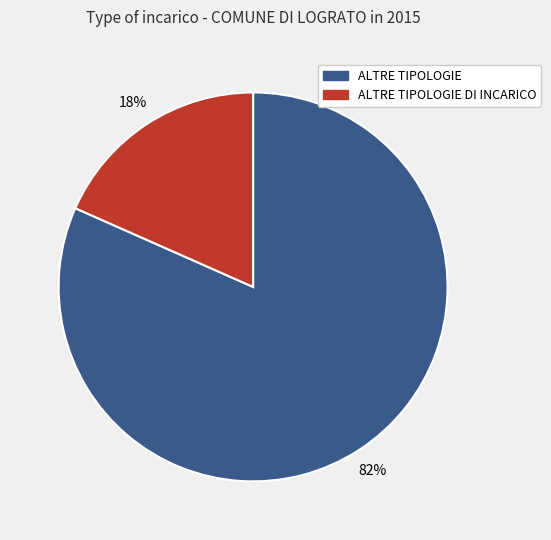

Which has a higher value, ALTRE TIPOLOGIE DI INCARICO or ALTRE TIPOLOGIE?

ALTRE TIPOLOGIE